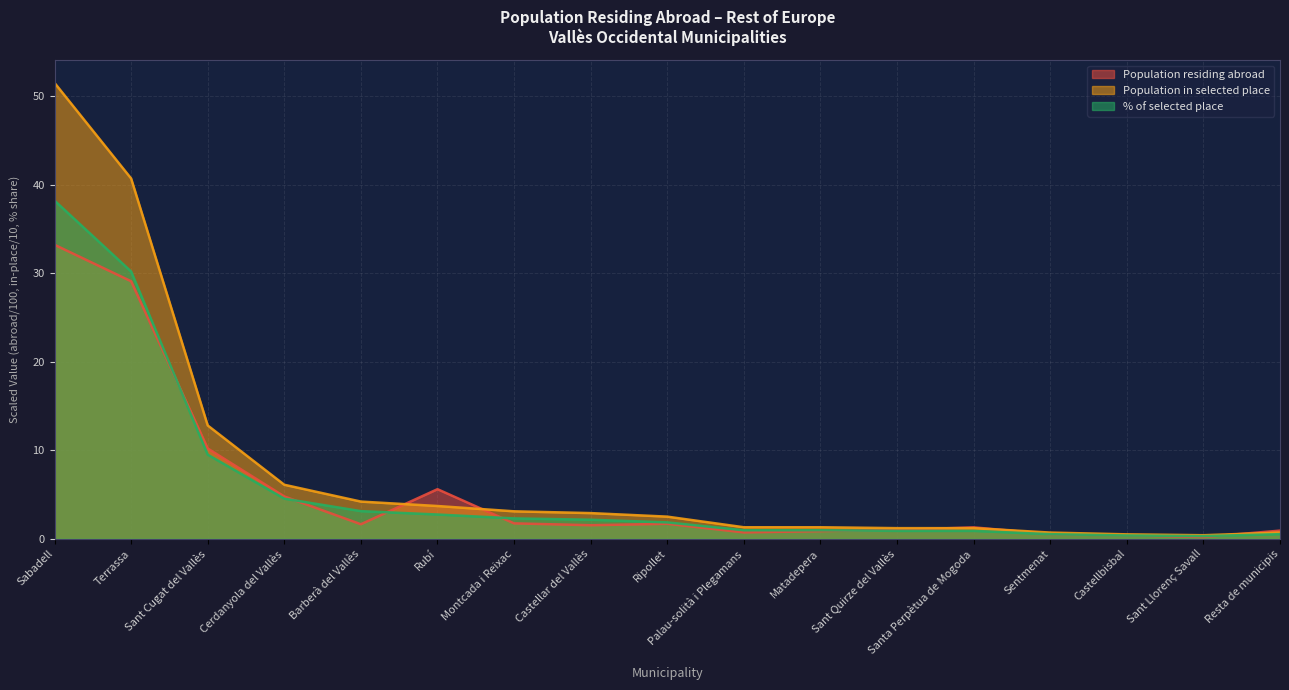

Which has a higher value, Palau-solità i Plegamans or Castellar del Vallès?

Castellar del Vallès